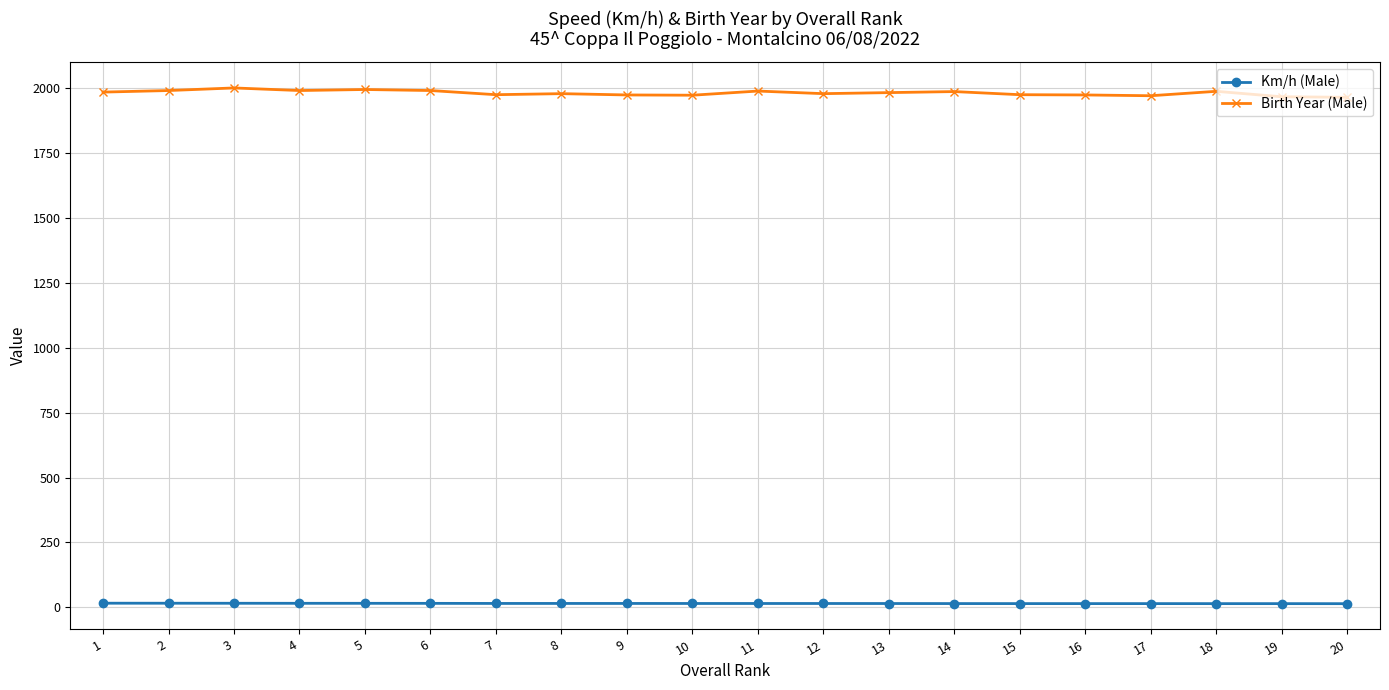

Does the chart have visible grid lines?

Yes